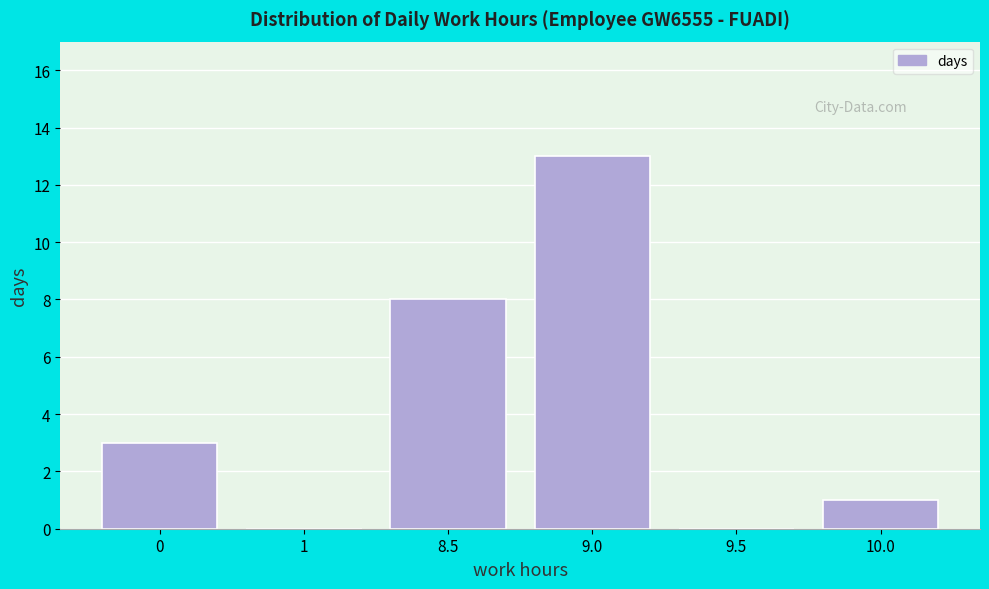

Reading left to right, what are all the values shown in this chart?

0=3	1=0	8.5=8	9.0=13	9.5=0	10.0=1